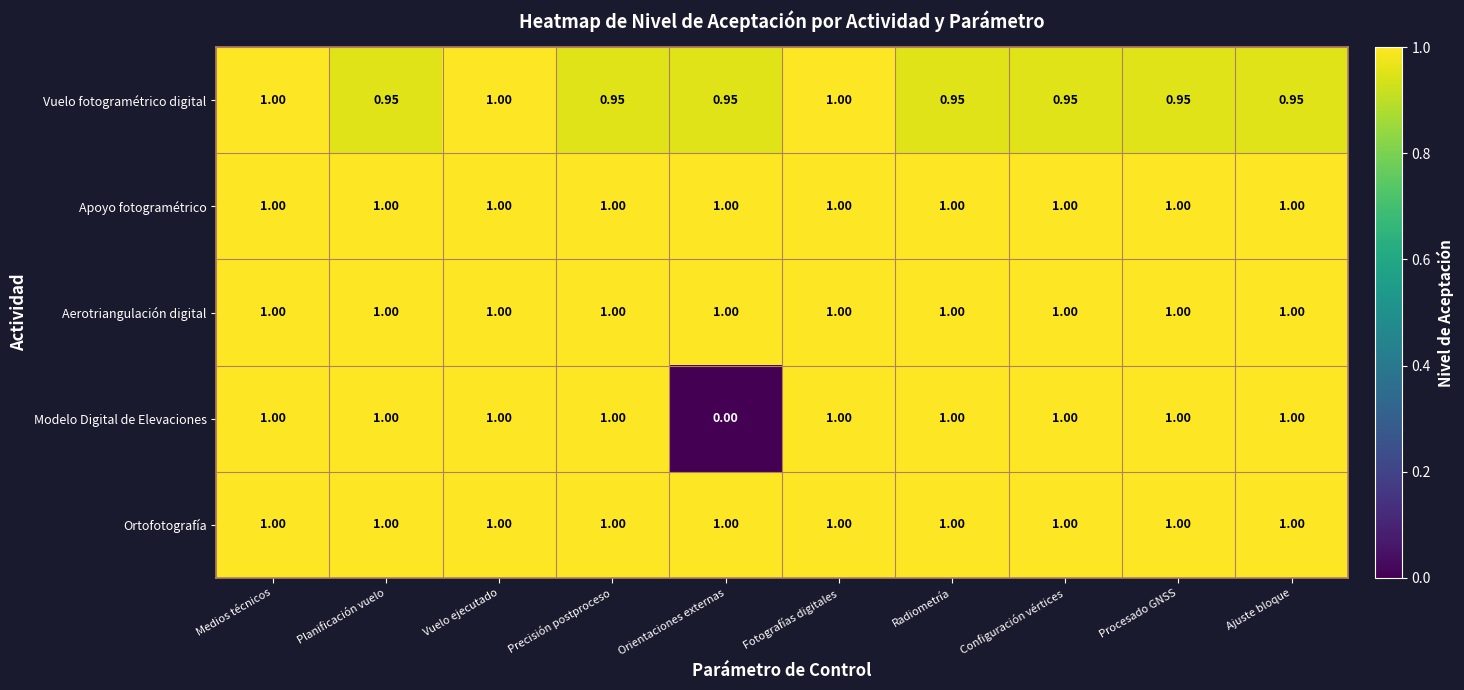

Which series has the largest range (max minus min)?

Modelo Digital de Elevaciones